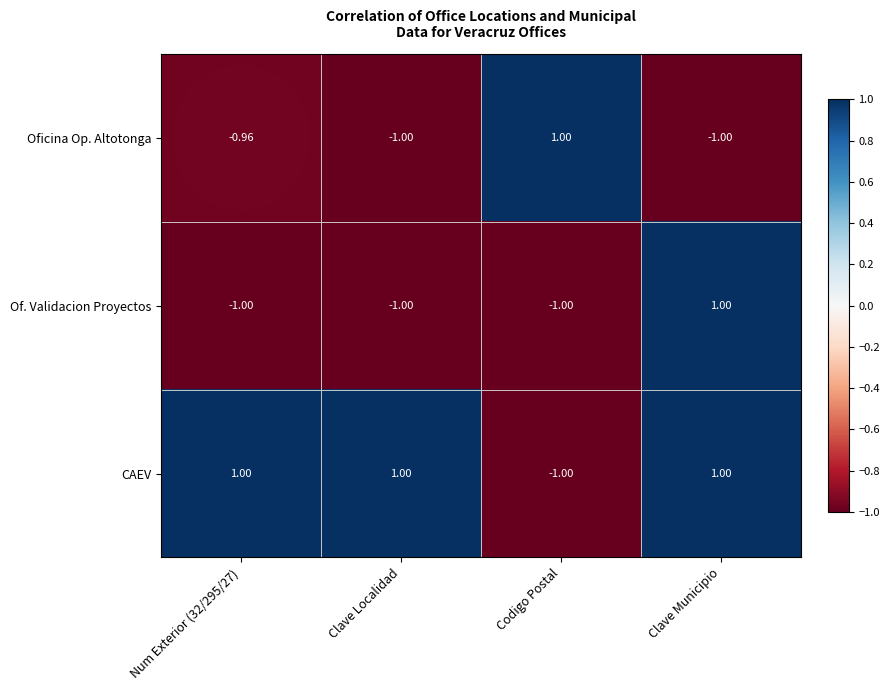

At which category is the sum across all series the highest?

Clave Municipio